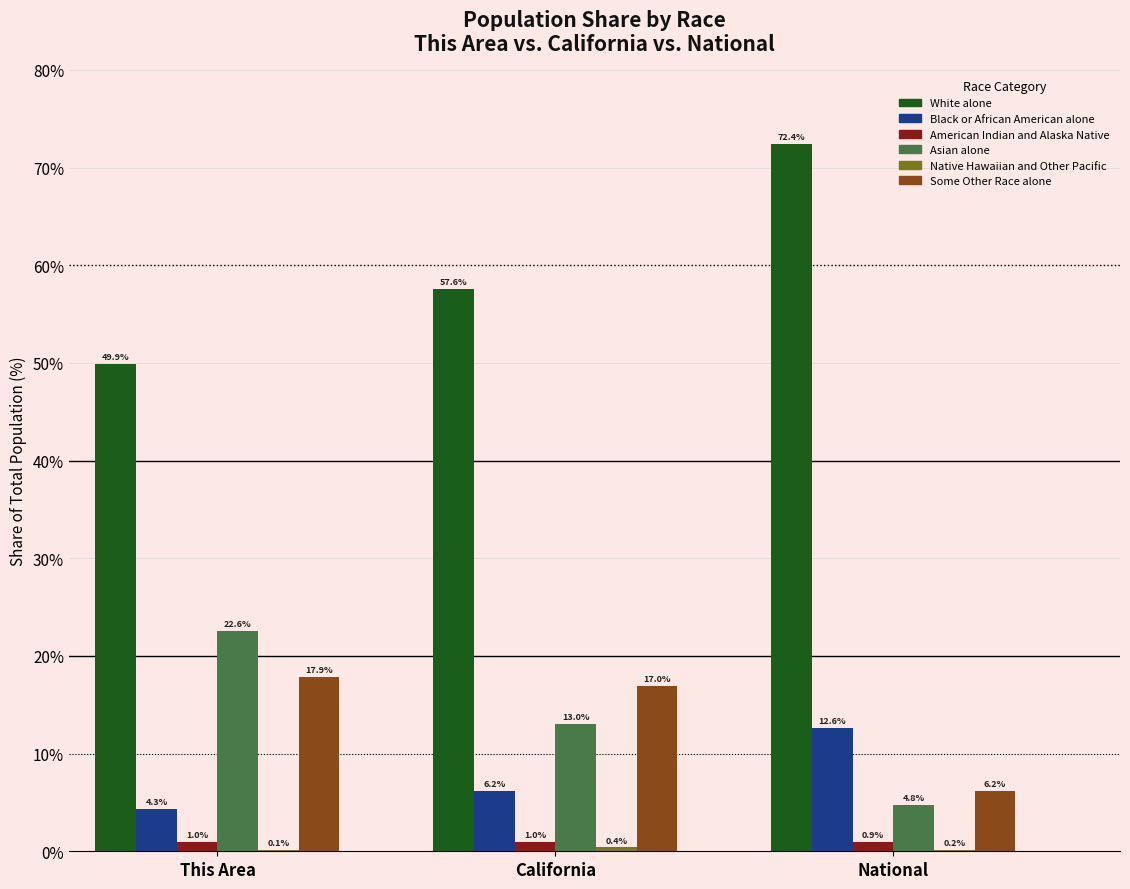

Read the White alone value at This Area.

49.9